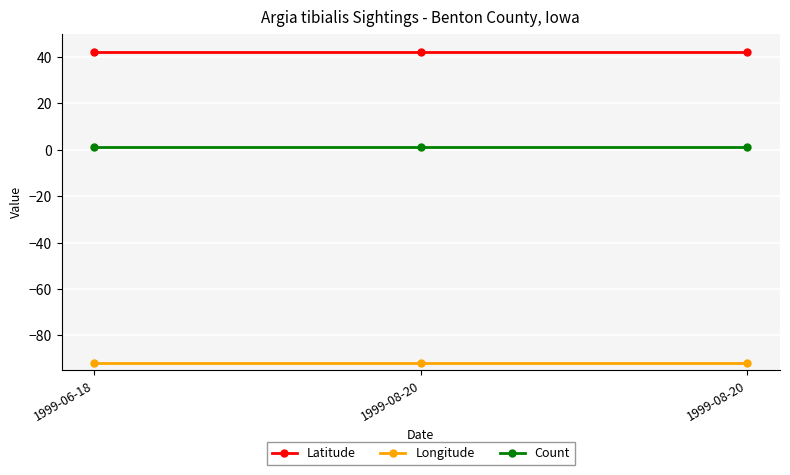

Which series has the largest range (max minus min)?

Latitude